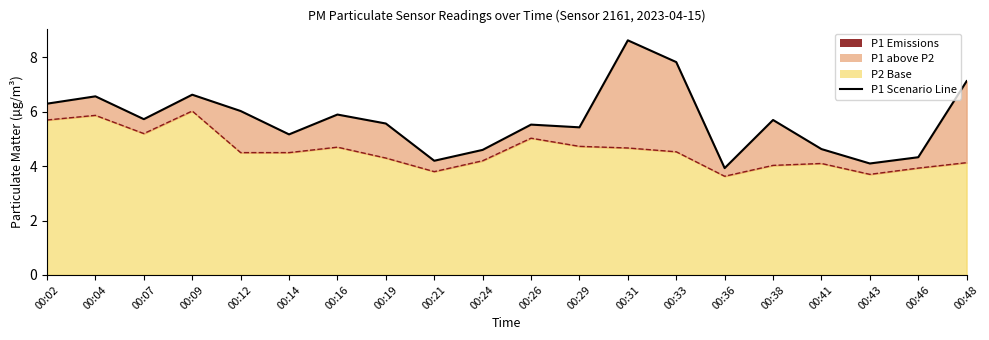

Does the chart display data point markers on the line(s)?

No